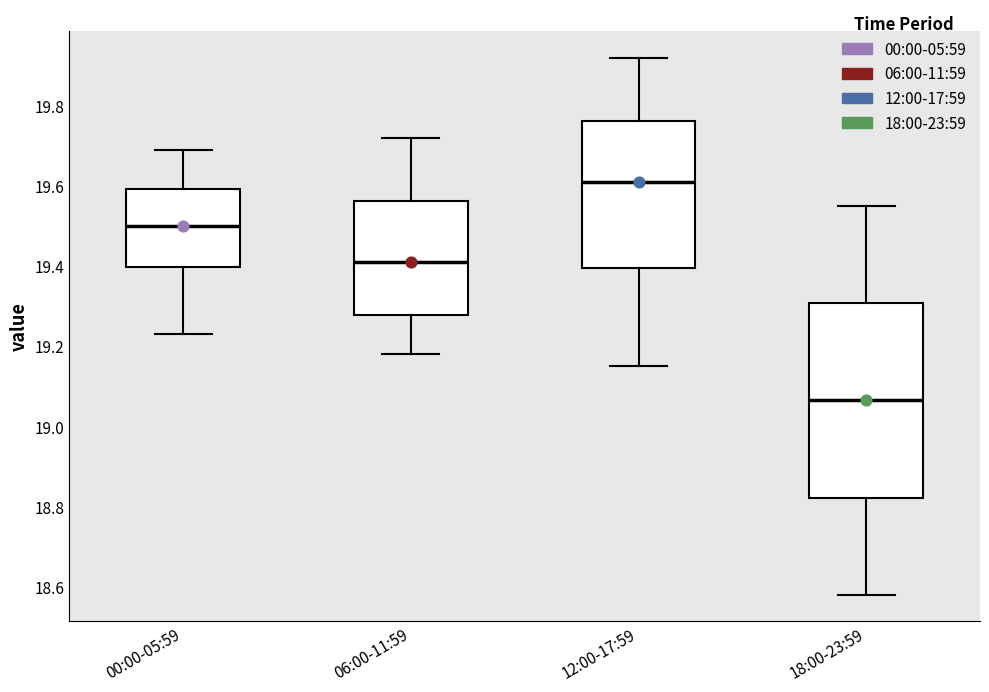

Where does the lower whisker of the box for 06:00-11:59 end on the y-axis? The values are not printed on the chart, so give them approximately, as read against the axis.

19.18